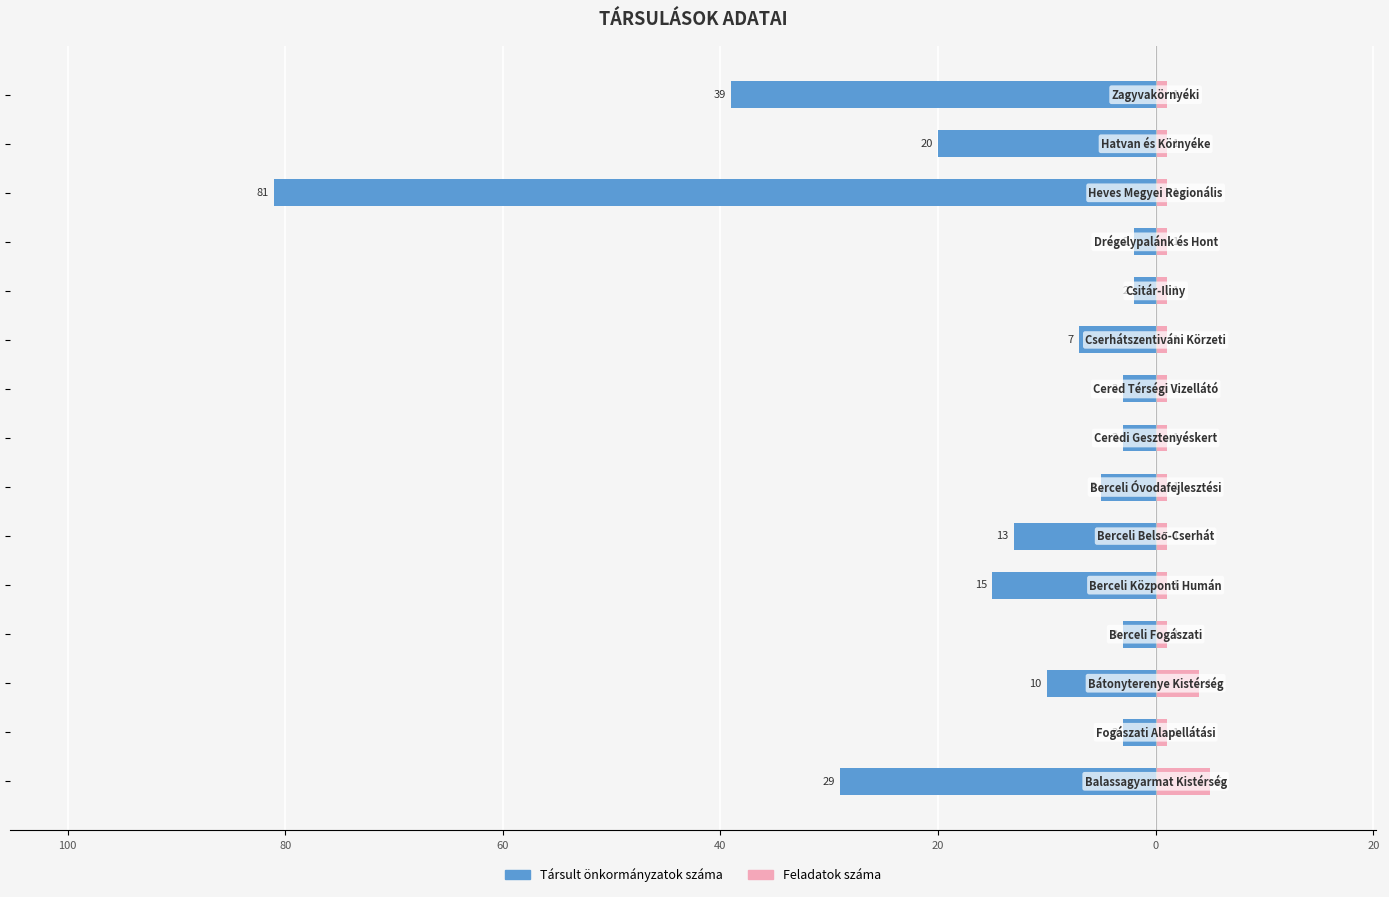

Reading left to right, list all the values displayed in this chart.

Társult önkormányzatok száma: -29	-3	-10	-3	-15	-13	-5	-3	-3	-7	-2	-2	-81	-20	-39
Feladatok száma: 5	1	4	1	1	1	1	1	1	1	1	1	1	1	1